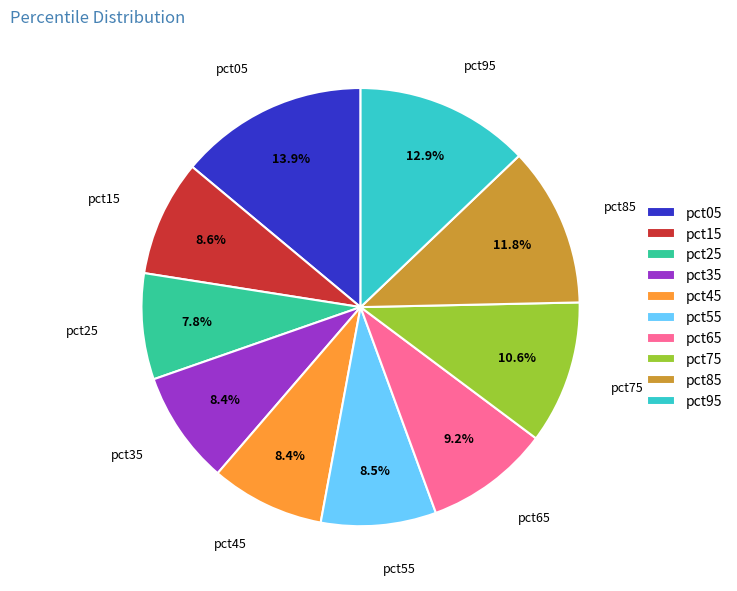

To the nearest percent, what is the combined percentage of pct25 and pct55?

16%